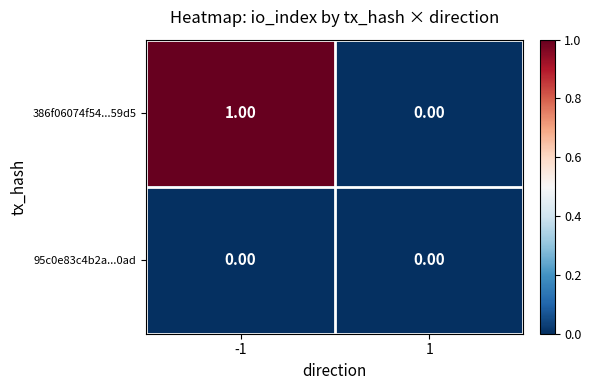

Is the value of 386f06074f54...59d5 at -1 greater than the value of 95c0e83c4b2a...0ad at -1?

Yes